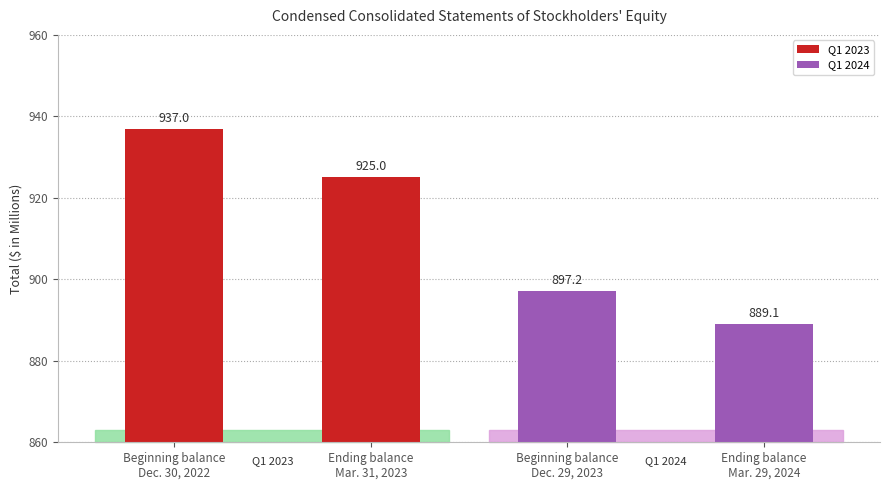

What is the change in value from Ending balance
Mar. 31, 2023 to Beginning balance
Dec. 29, 2023?

-27.8